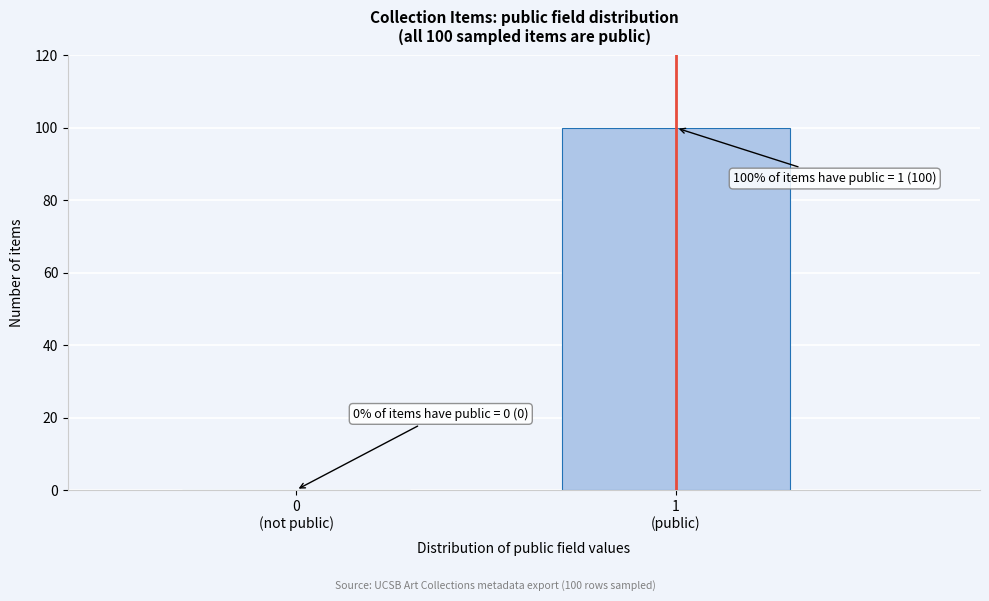

What is the maximum value shown in the chart?

100